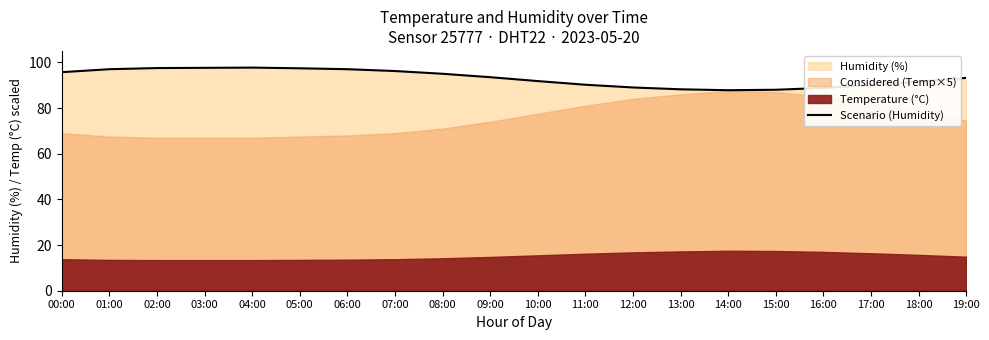

List the labels in order of value, smallest first.

14:00, 15:00, 13:00, 16:00, 12:00, 17:00, 11:00, 18:00, 10:00, 19:00, 09:00, 08:00, 00:00, 07:00, 01:00, 06:00, 05:00, 02:00, 03:00, 04:00